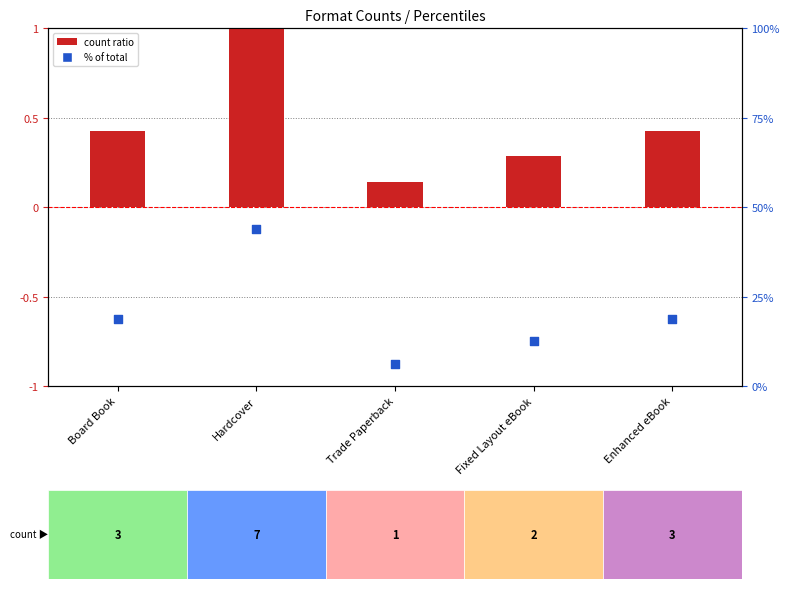

What is the total value across all series at Board Book?

19.2